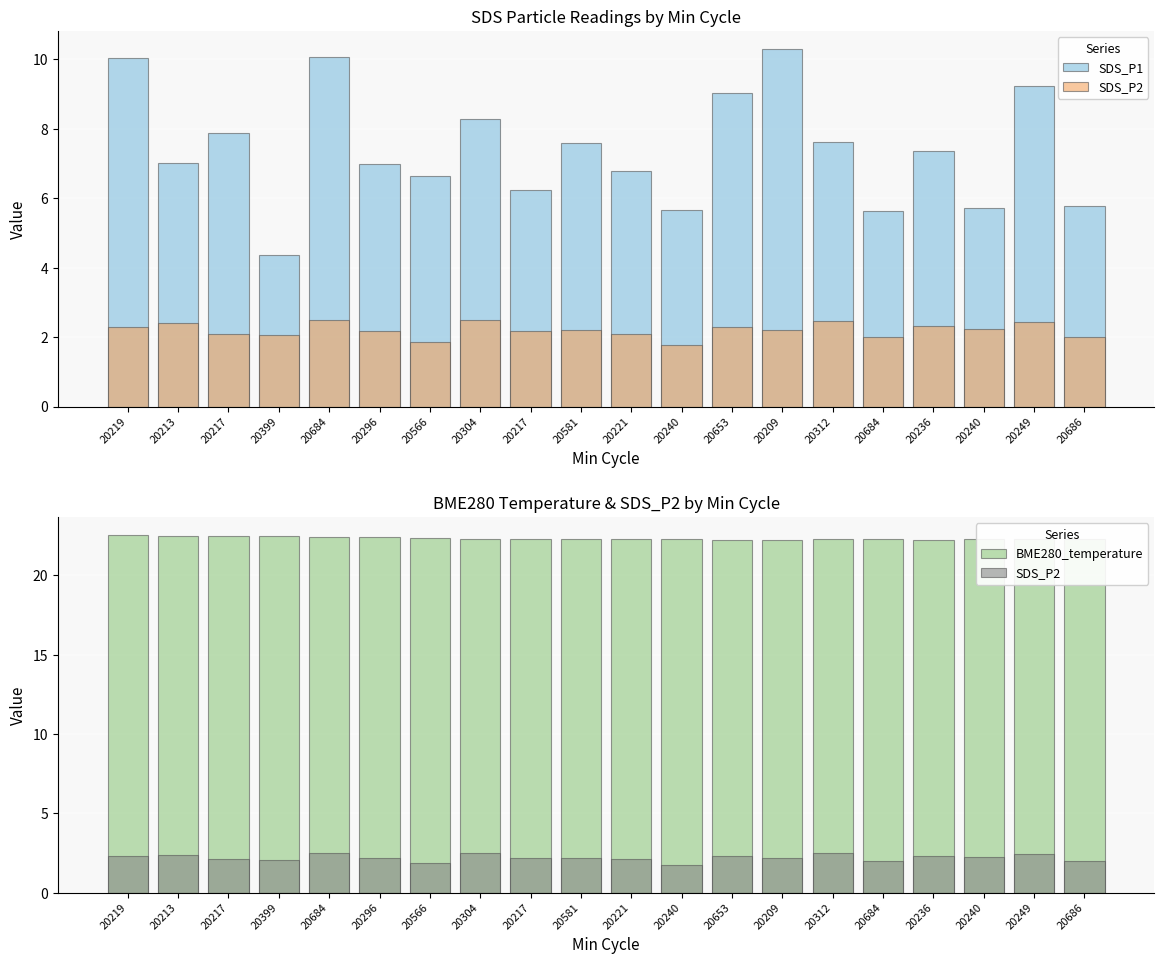

What is the label of the 2nd bar from the right?

20249